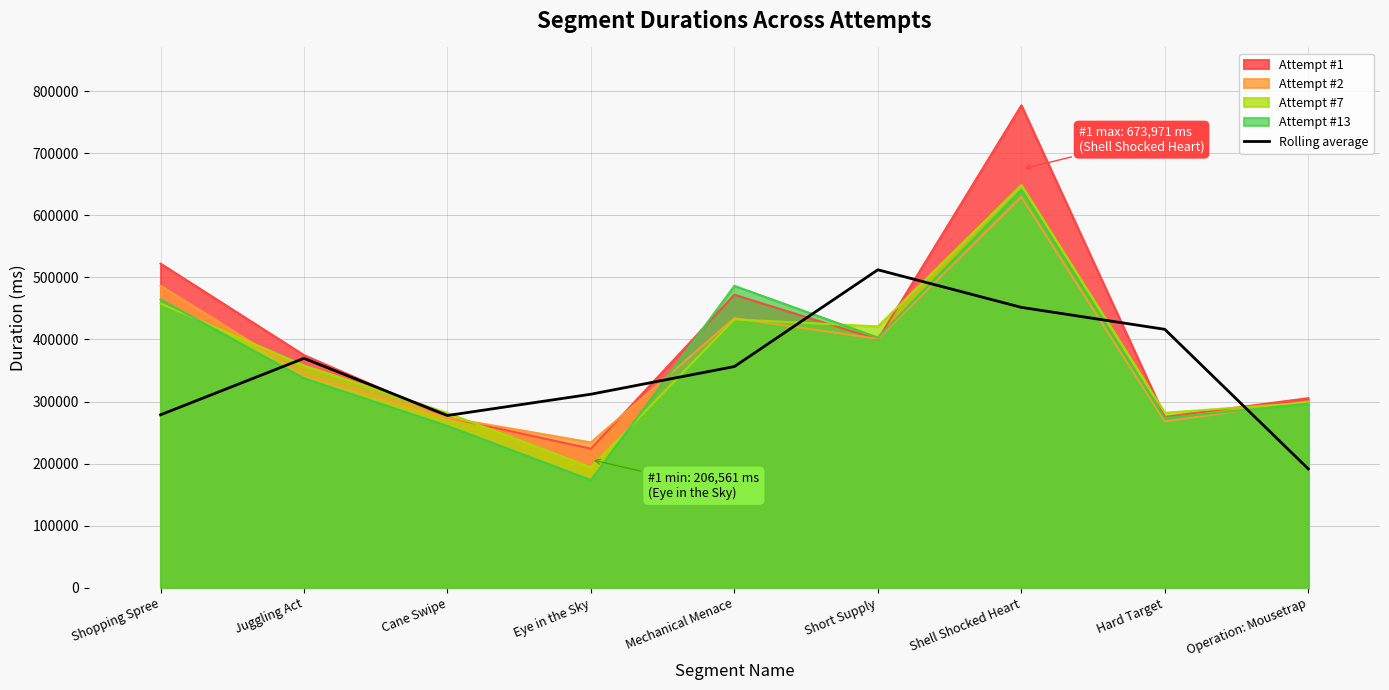

How many interior local valleys (lower than both neighbors) does the data have?

1